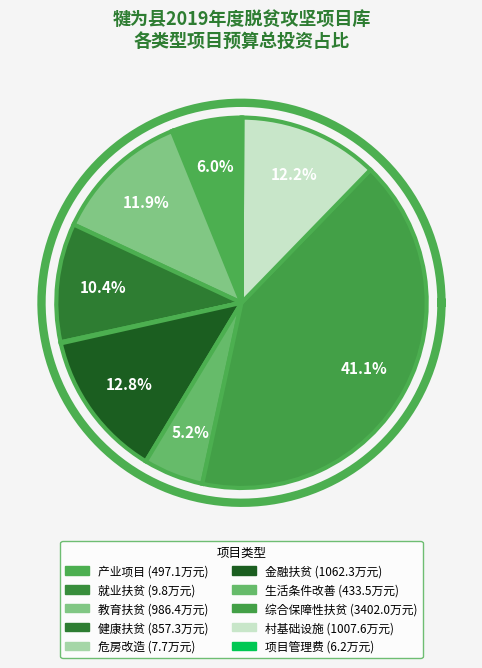

Do 危房改造 and 产业项目 together represent more than half of the pie?

No